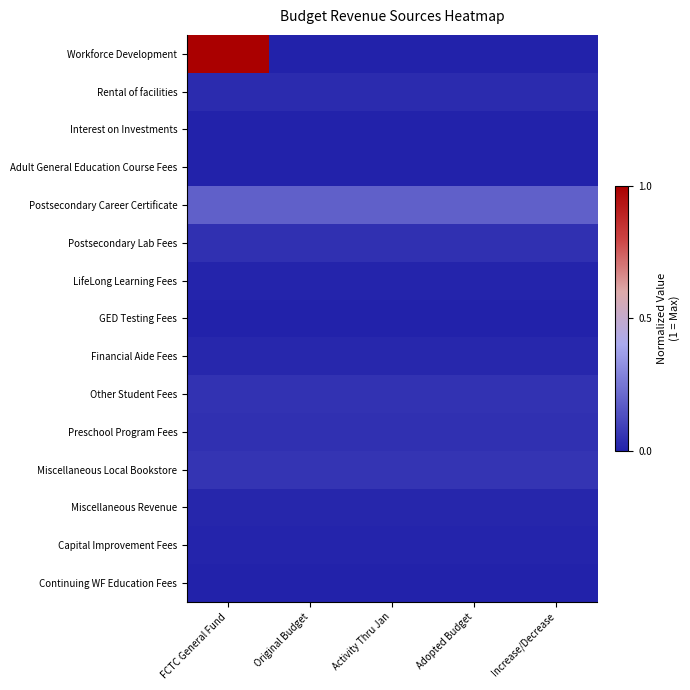

What is the total value across all series at Activity Thru Jan?

0.5